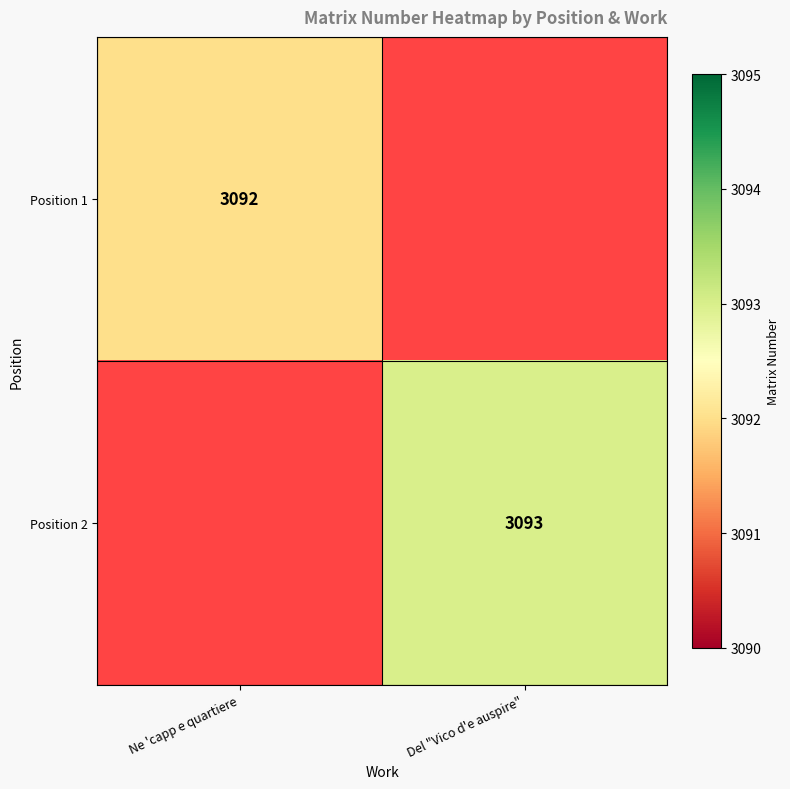

True or false: Position 1 has a value of 3092 at Ne 'capp e quartiere.

True